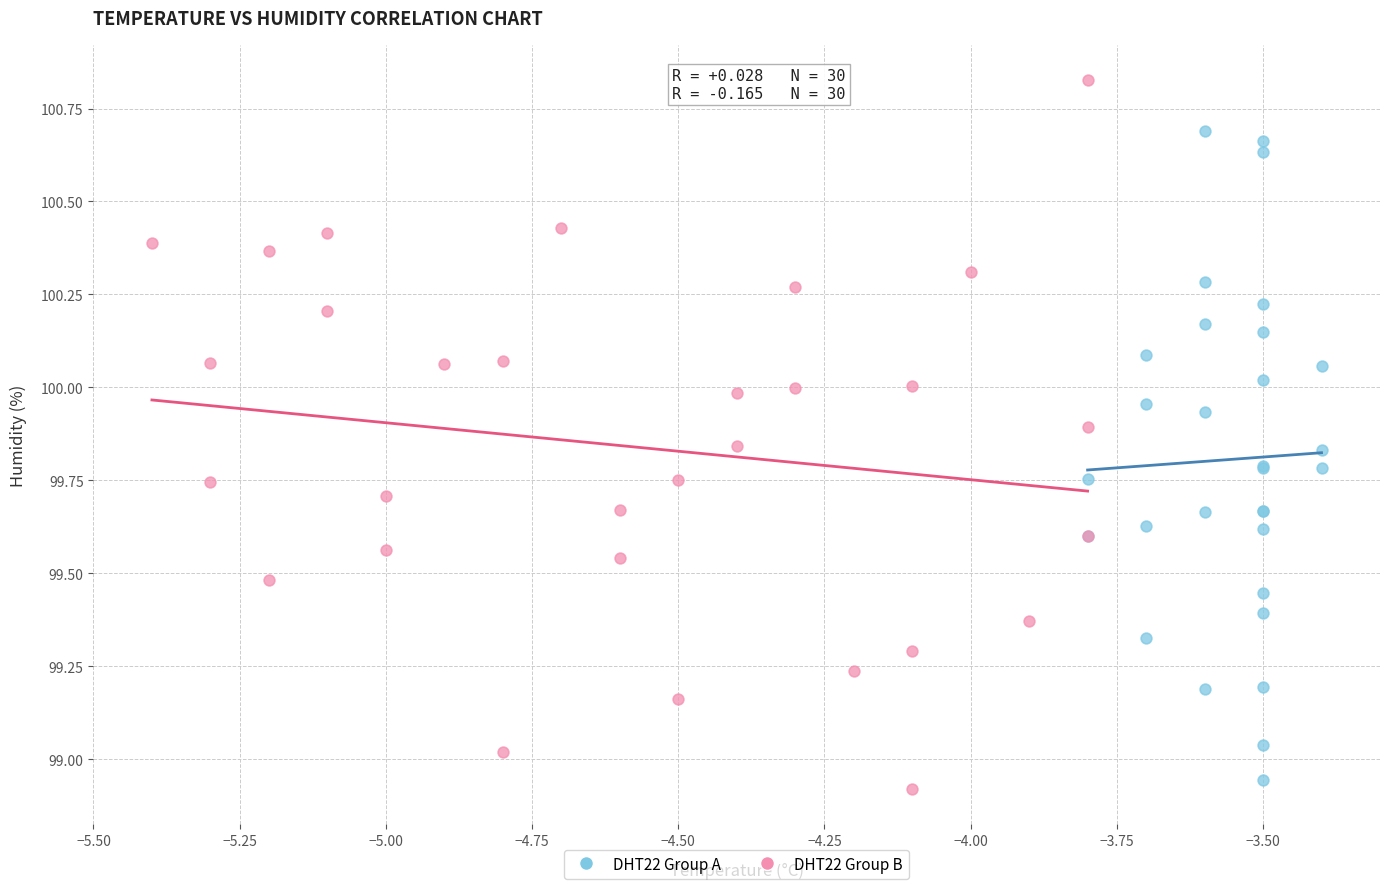

Which series contains the highest Y value?

DHT22 Group B